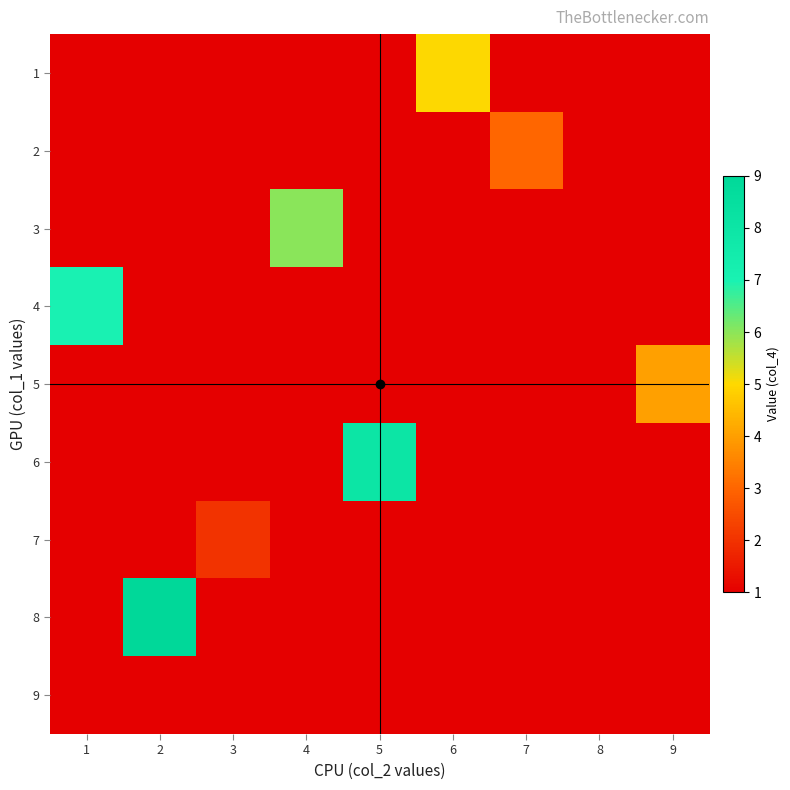

Reading left to right, list all the values displayed in this chart.

1: 1=0	2=0	3=0	4=0	5=0	6=5	7=0	8=0	9=0
2: 1=0	2=0	3=0	4=0	5=0	6=0	7=3	8=0	9=0
3: 1=0	2=0	3=0	4=6	5=0	6=0	7=0	8=0	9=0
4: 1=7	2=0	3=0	4=0	5=0	6=0	7=0	8=0	9=0
5: 1=0	2=0	3=0	4=0	5=0	6=0	7=0	8=0	9=4
6: 1=0	2=0	3=0	4=0	5=8	6=0	7=0	8=0	9=0
7: 1=0	2=0	3=2	4=0	5=0	6=0	7=0	8=0	9=0
8: 1=0	2=9	3=0	4=0	5=0	6=0	7=0	8=0	9=0
9: 1=0	2=0	3=0	4=0	5=0	6=0	7=0	8=1	9=0